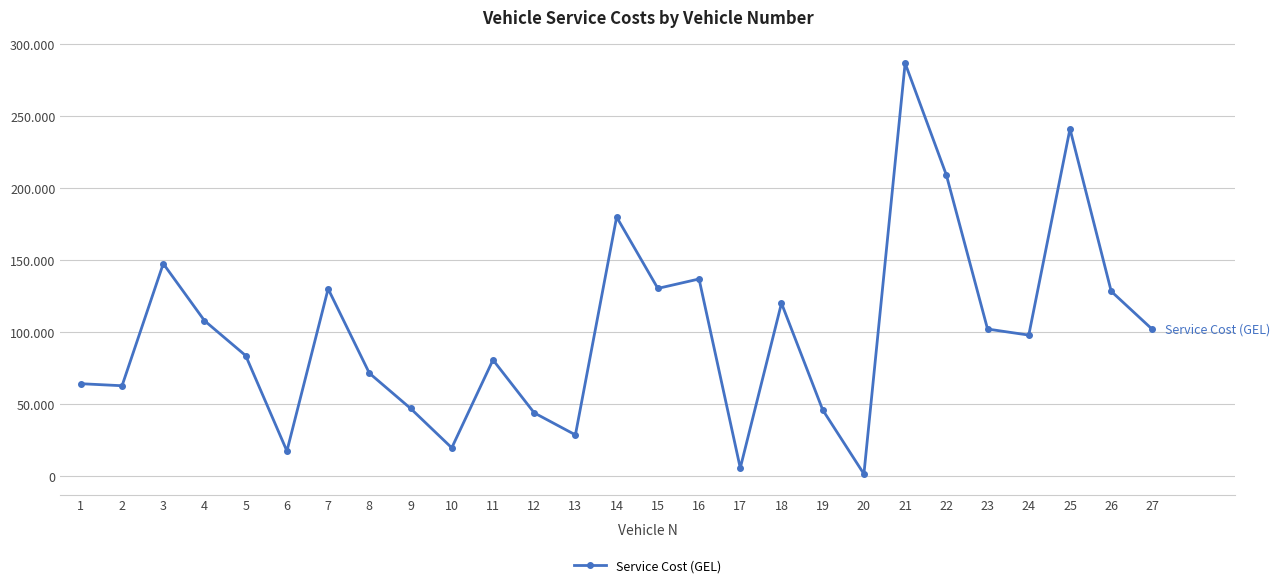

What value does the data have at 25?

241037.7